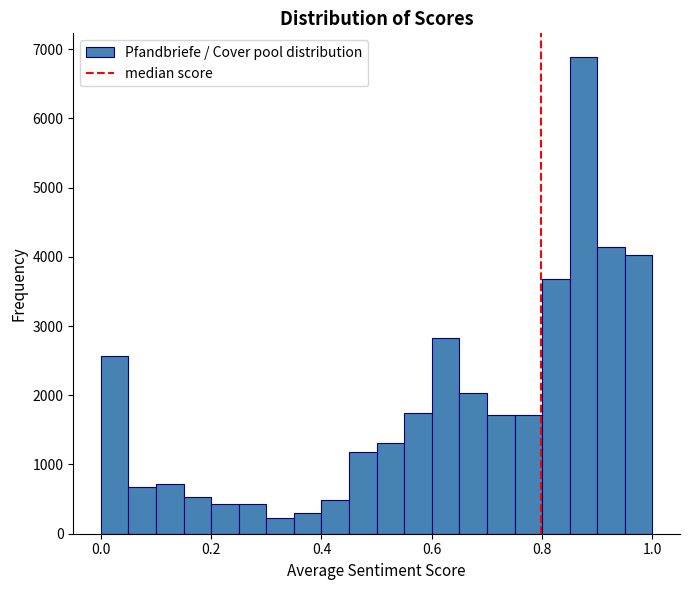

Around what value on the x-axis is the tallest bar? Give the approximate position of its centre, as read against the axis.

0.88